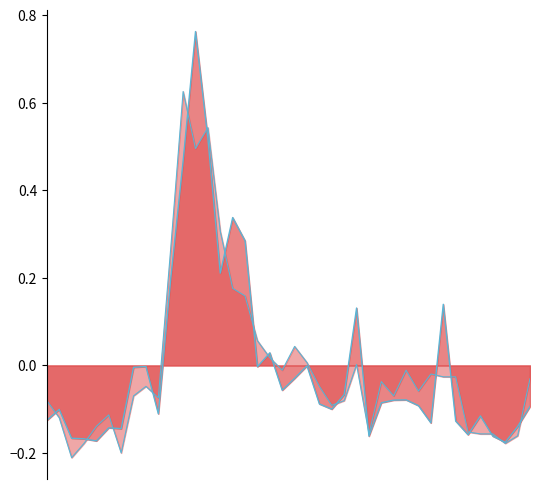

At which label does SDS_P2 reach its peak?

00:24